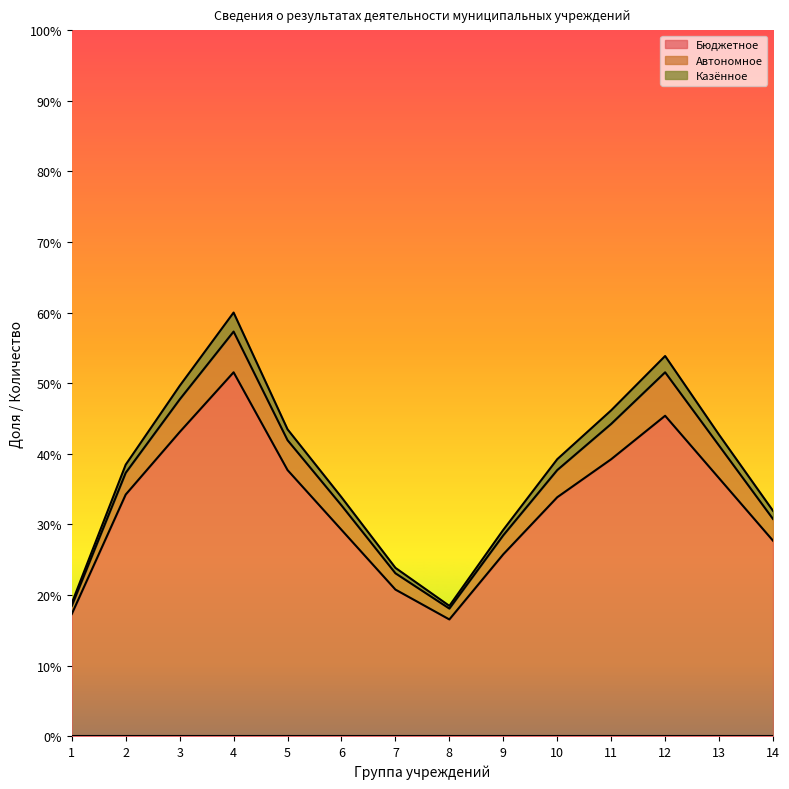

In Бюджетное, how many points are lower than both neighbors (excluding endpoints)?

1